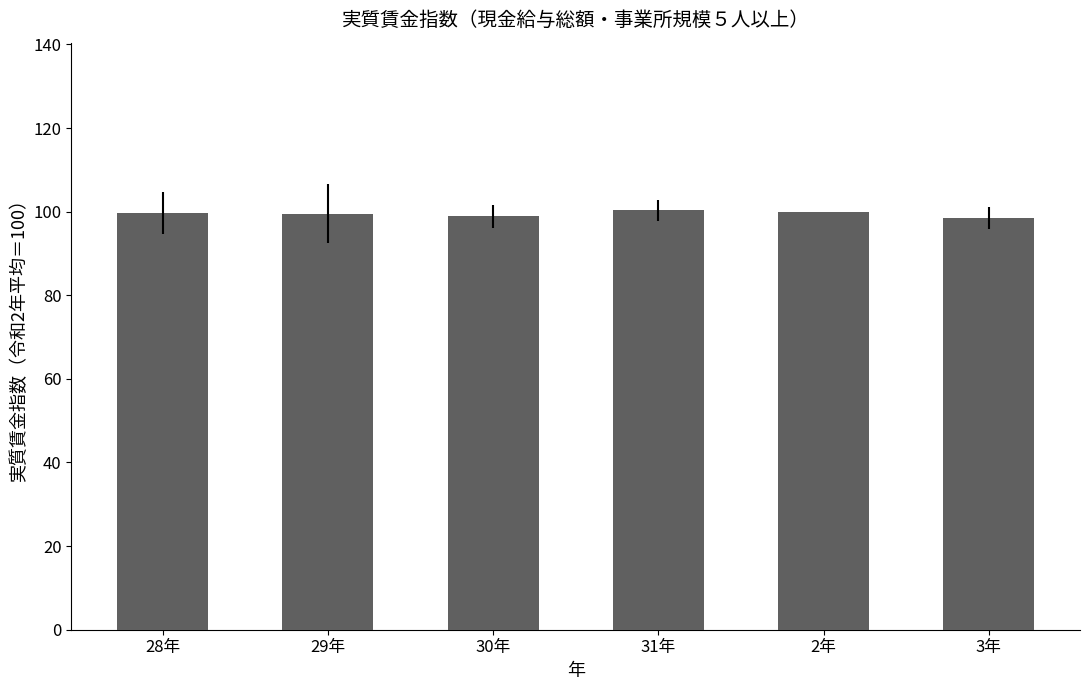

What is the difference between the values at 29年 and 28年?

0.2